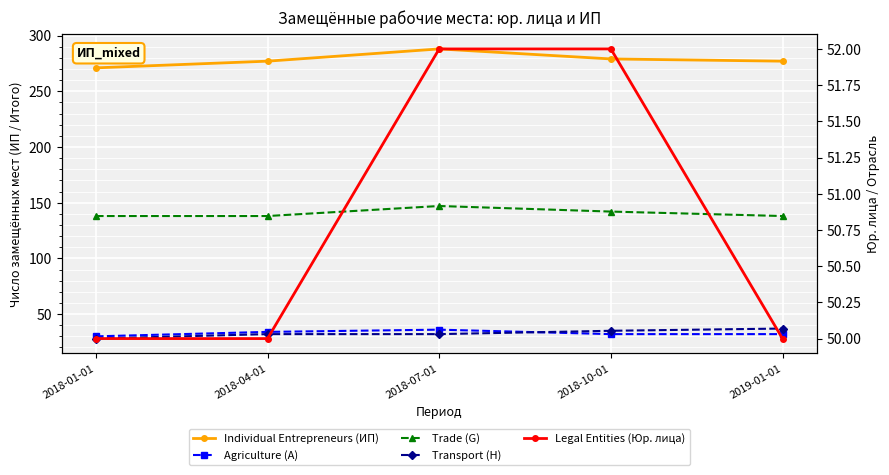

Reading left to right, what are all the values shown in this chart?

Individual Entrepreneurs (ИП): 271	277	288	279	277
Agriculture (A): 30	34	36	32	32
Trade (G): 138	138	147	142	138
Transport (H): 28	32	32	35	37
Legal Entities (Юр. лица): 50	50	52	52	50